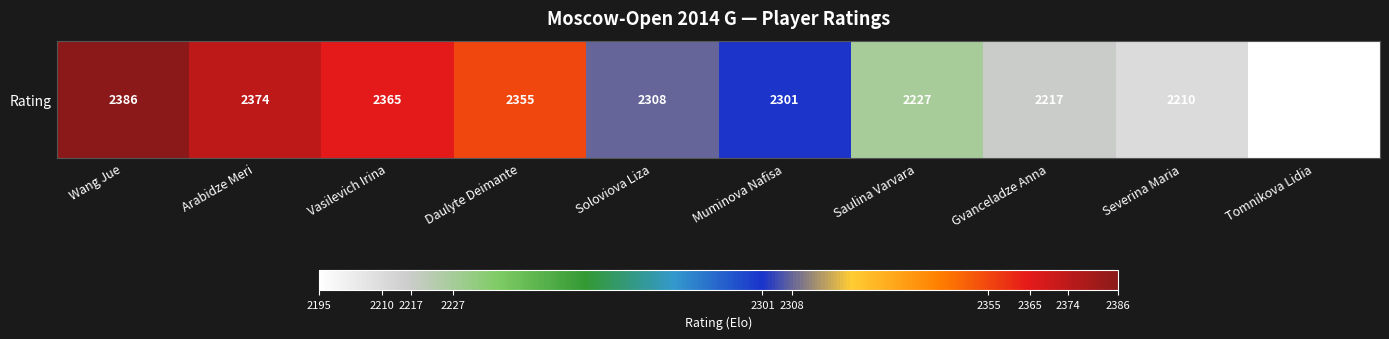

At which label is the value closest to 2290?

Muminova Nafisa